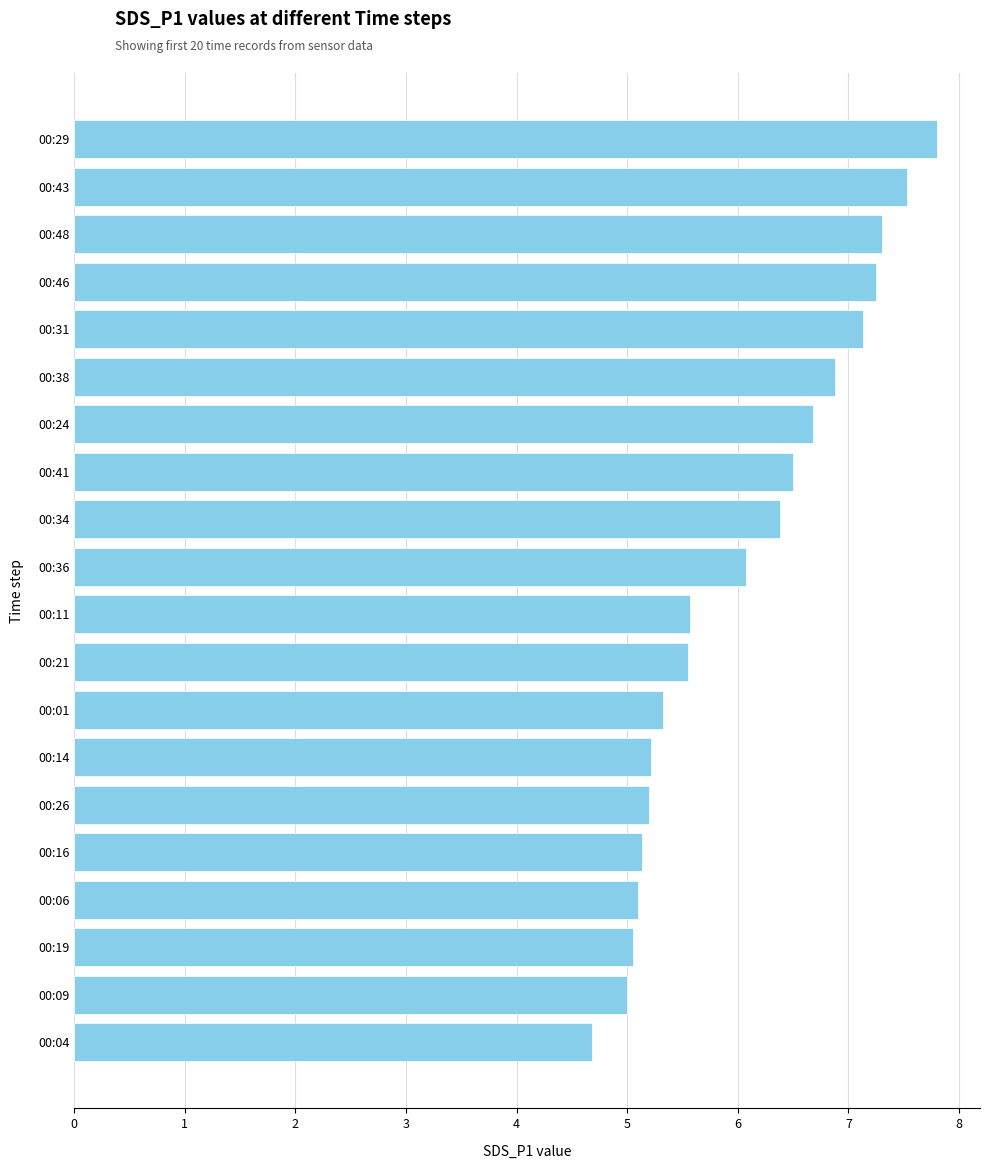

The value at 00:19 is 7.1. True or false?

False